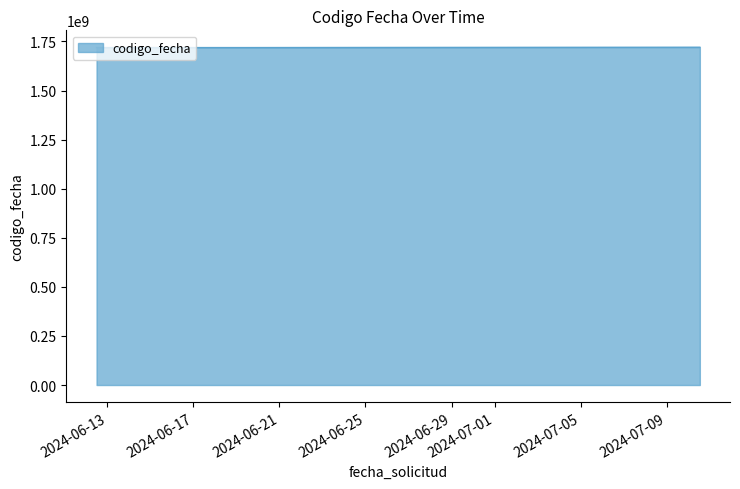

What is the average value?

1719831193